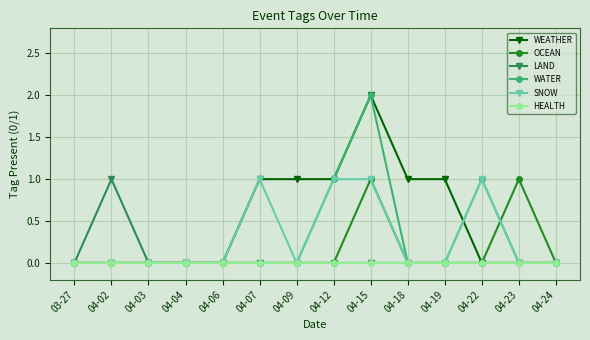

Which category has the highest value in the WEATHER series?

04-15